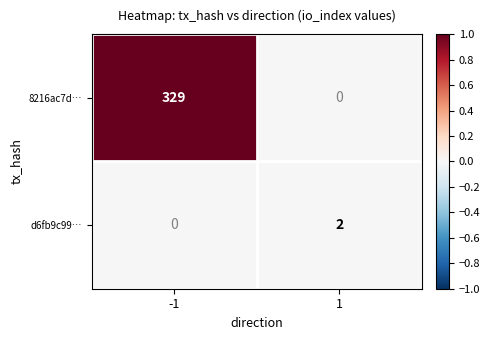

True or false: d6fb9c99… has a value of 3 at 1.

False